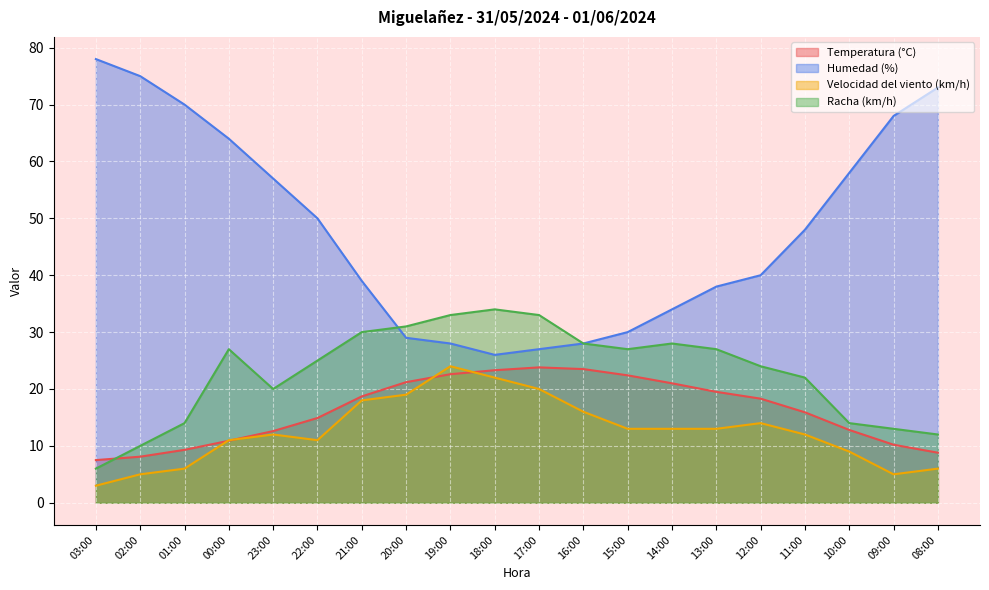

How many values in the Racha (km/h) series are below 27?

10